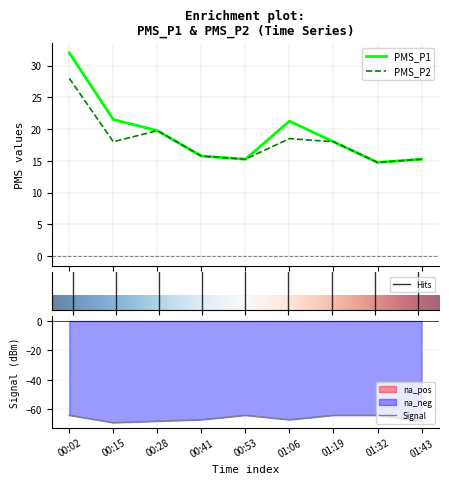

True or false: PMS_P2 has a value of 26.3 at 01:32.

False